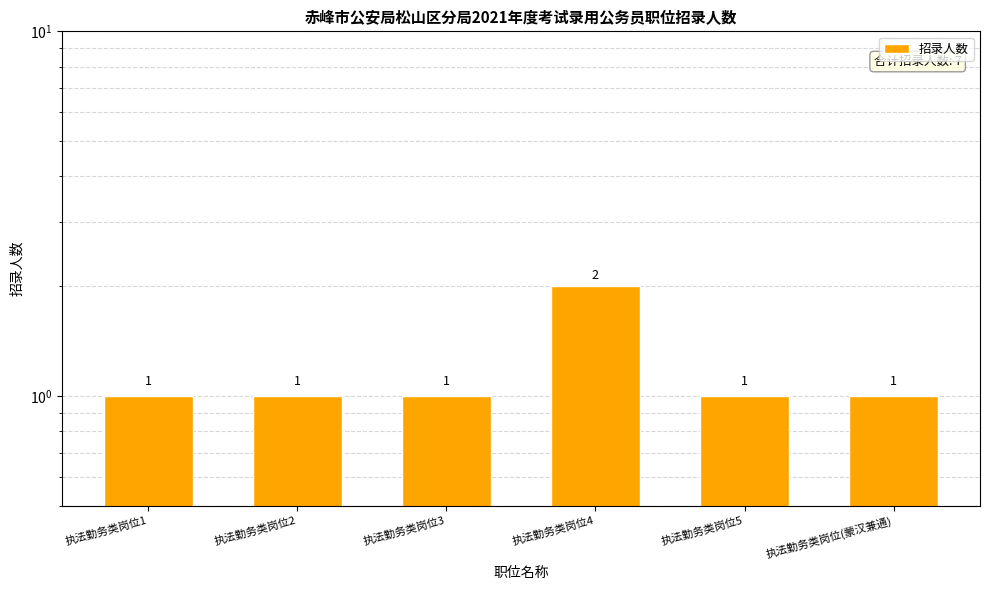

What value does the data have at 执法勤务类岗位3?

1